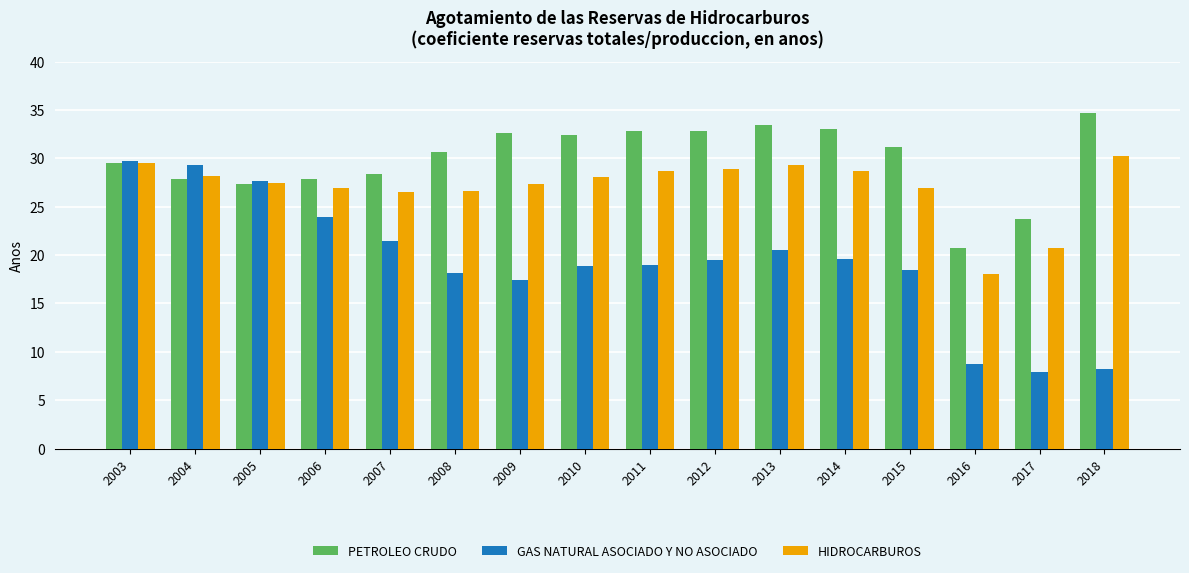

At which category is the sum across all series the highest?

2003